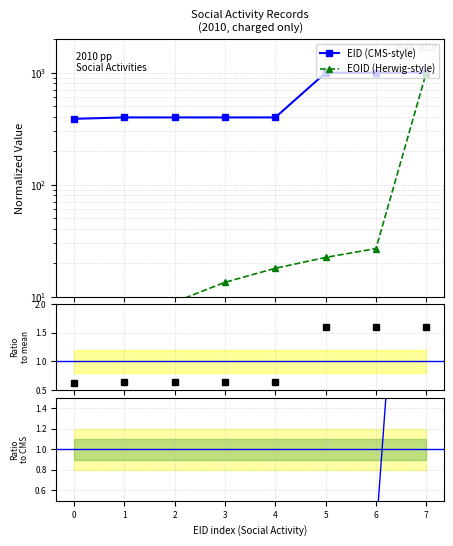

How many positive values does the EOID (Herwig-style) series have?

7